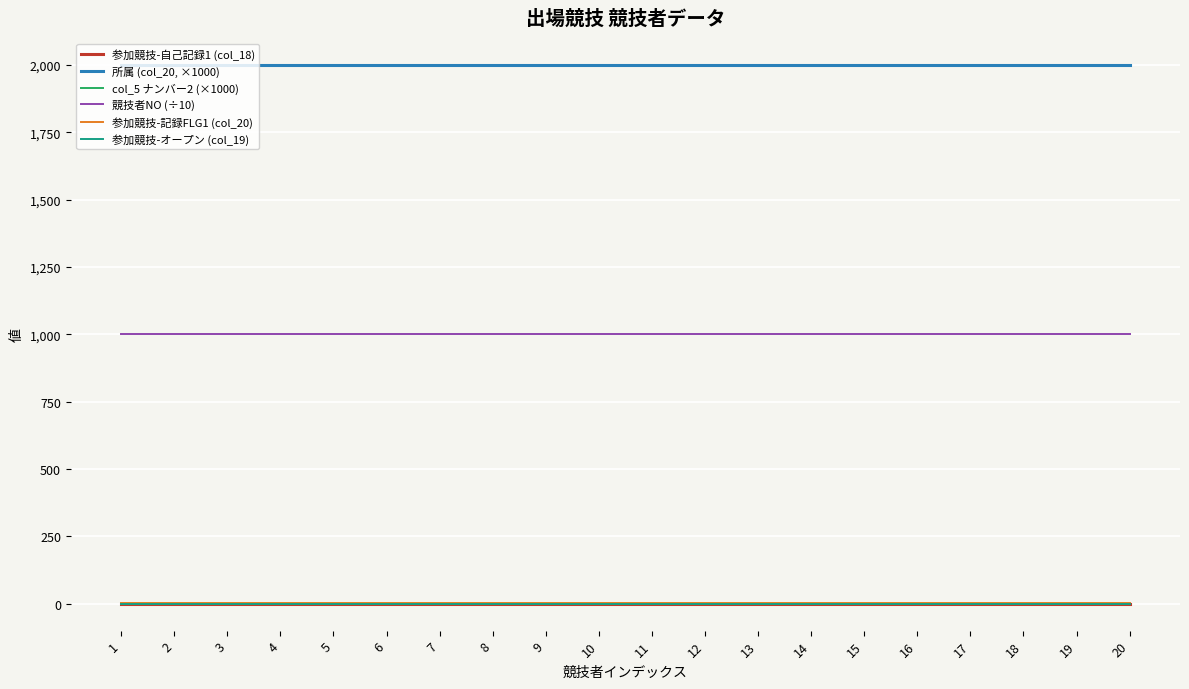

True or false: 参加競技-記録FLG1 (col_20) has more than 0 interior local peaks.

False